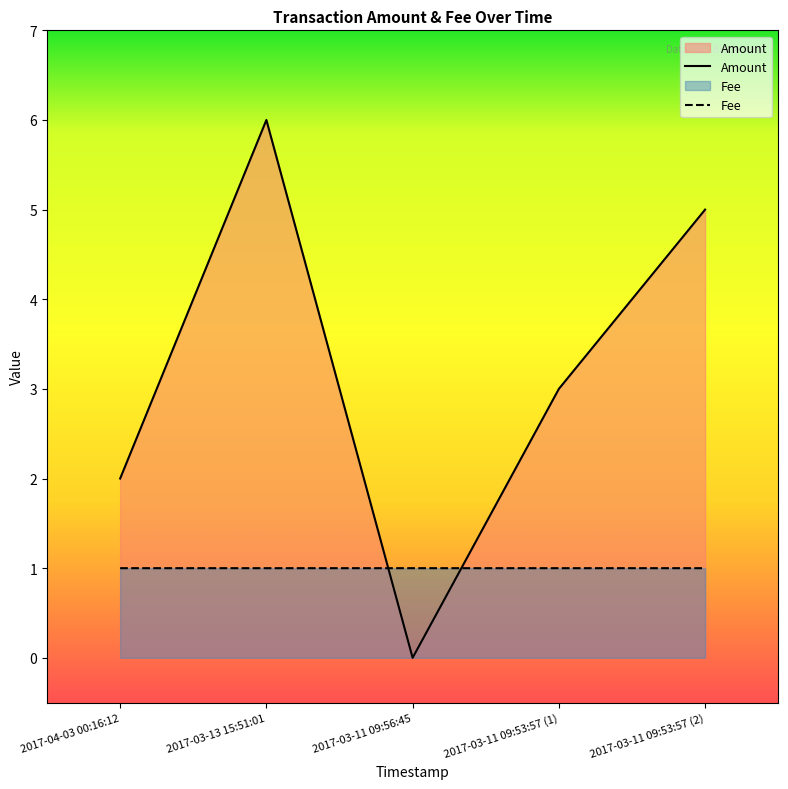

What is the label of the 2nd point from the left?

2017-03-13 15:51:01